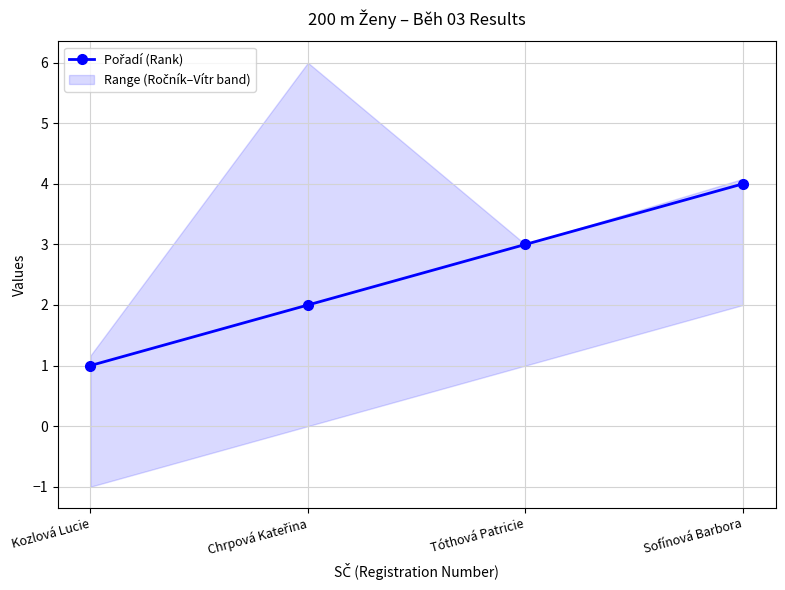

Reading left to right, list all the values displayed in this chart.

Kozlová Lucie=1	Chrpová Kateřina=2	Tóthová Patricie=3	Sofínová Barbora=4